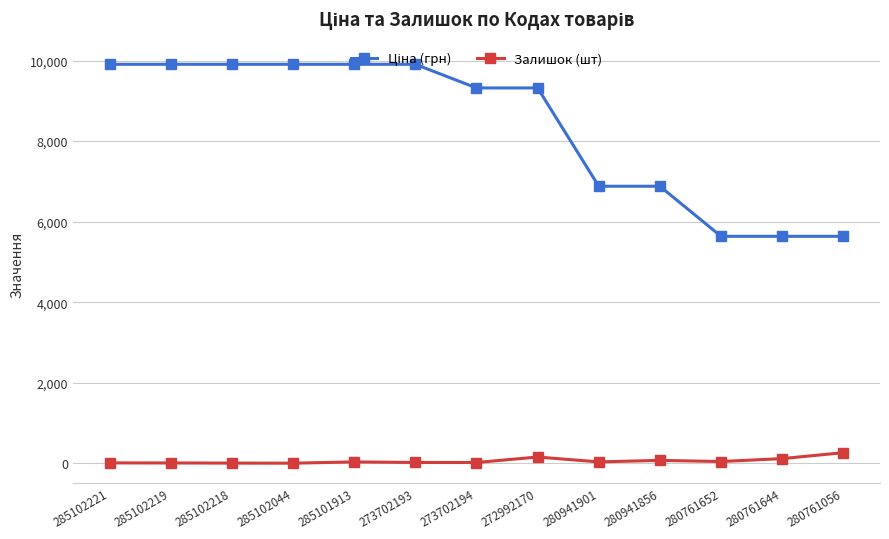

How many values in the Залишок (шт) series are below 33?

6